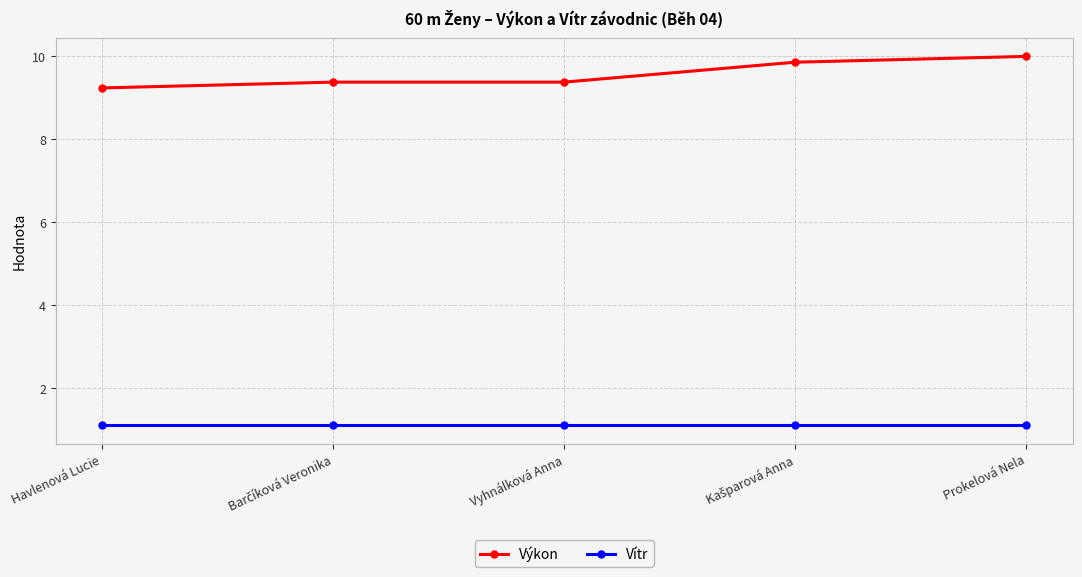

What is the lowest value of the Vítr series?

1.1